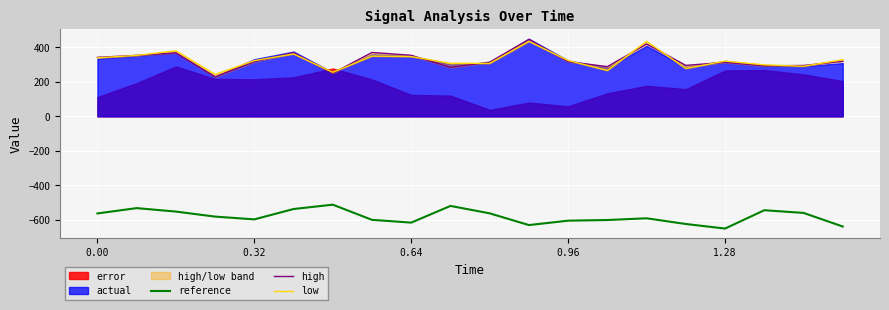

What is the value of the reference point at the 13th from the left?

-604.3